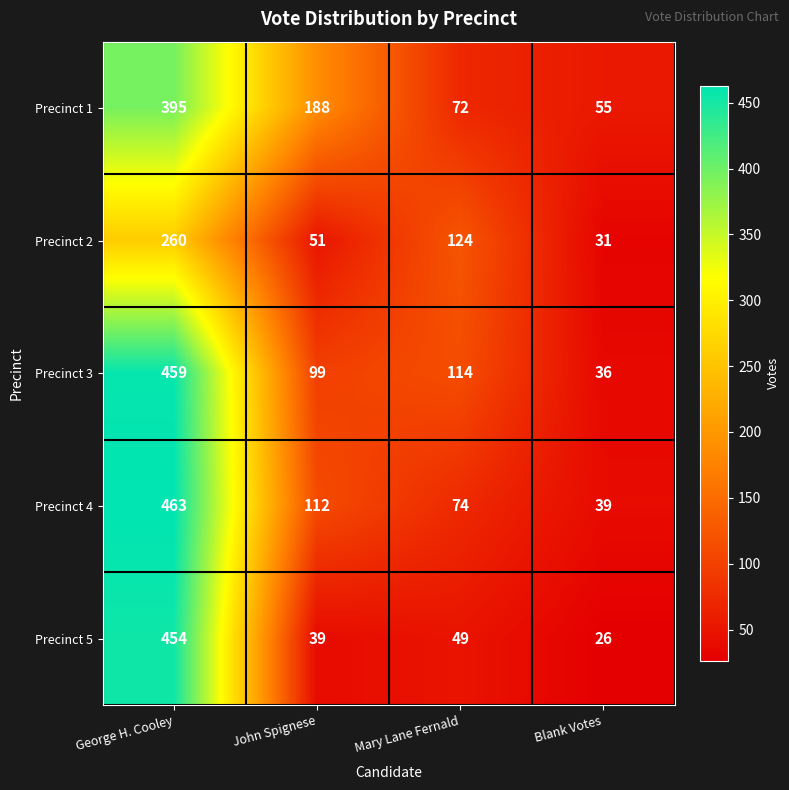

The value of Precinct 2 at John Spignese is 21. True or false?

False